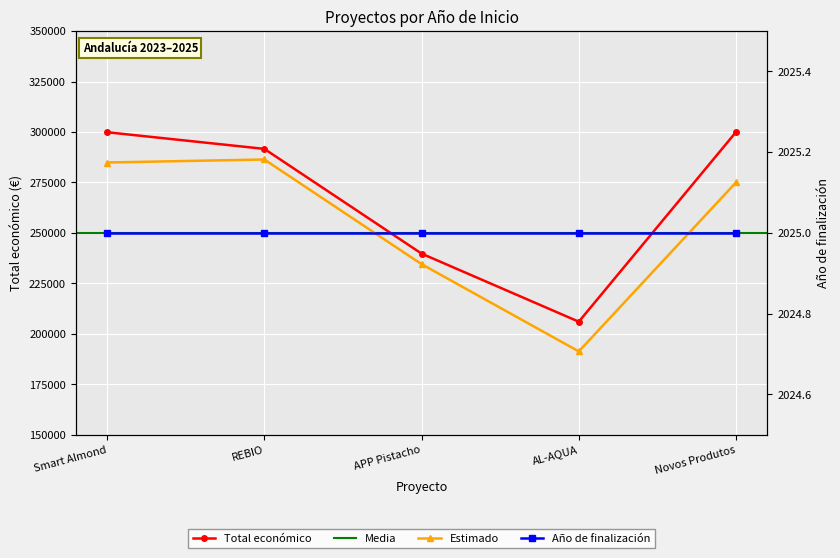

What is the average value?

267454